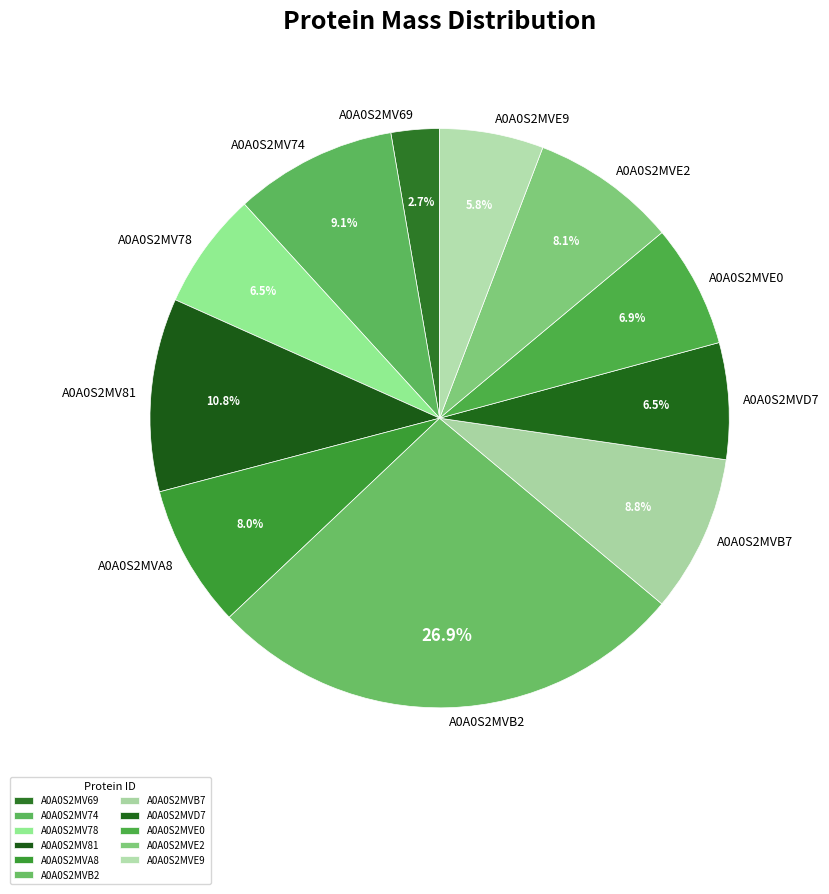

To the nearest percent, what is the difference between the largest and smallest slice percentages?

24%